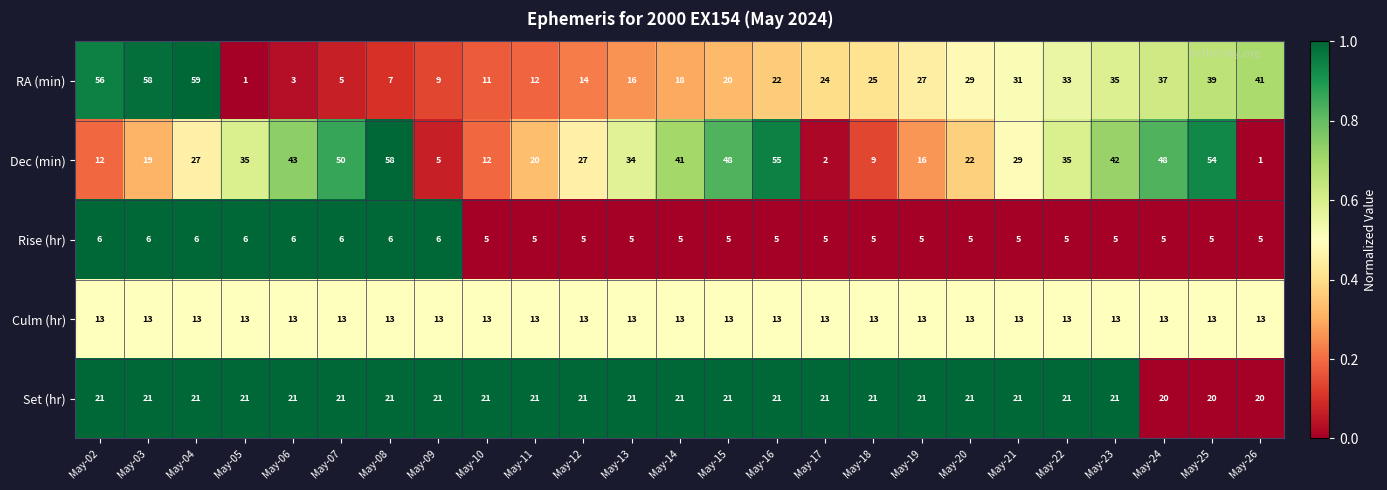

Count the Rise (hr) values in the range 5 to 6.

25